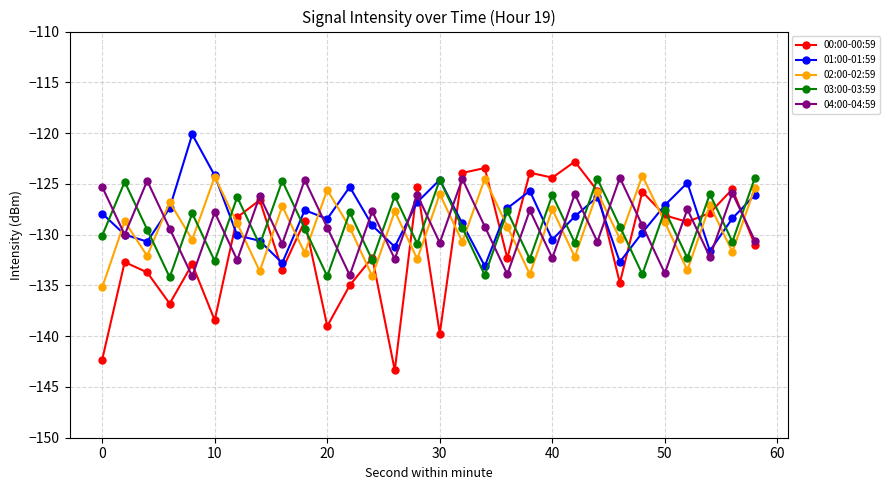

In 04:00-04:59, how many points are higher than both neighbors (excluding endpoints)?

12